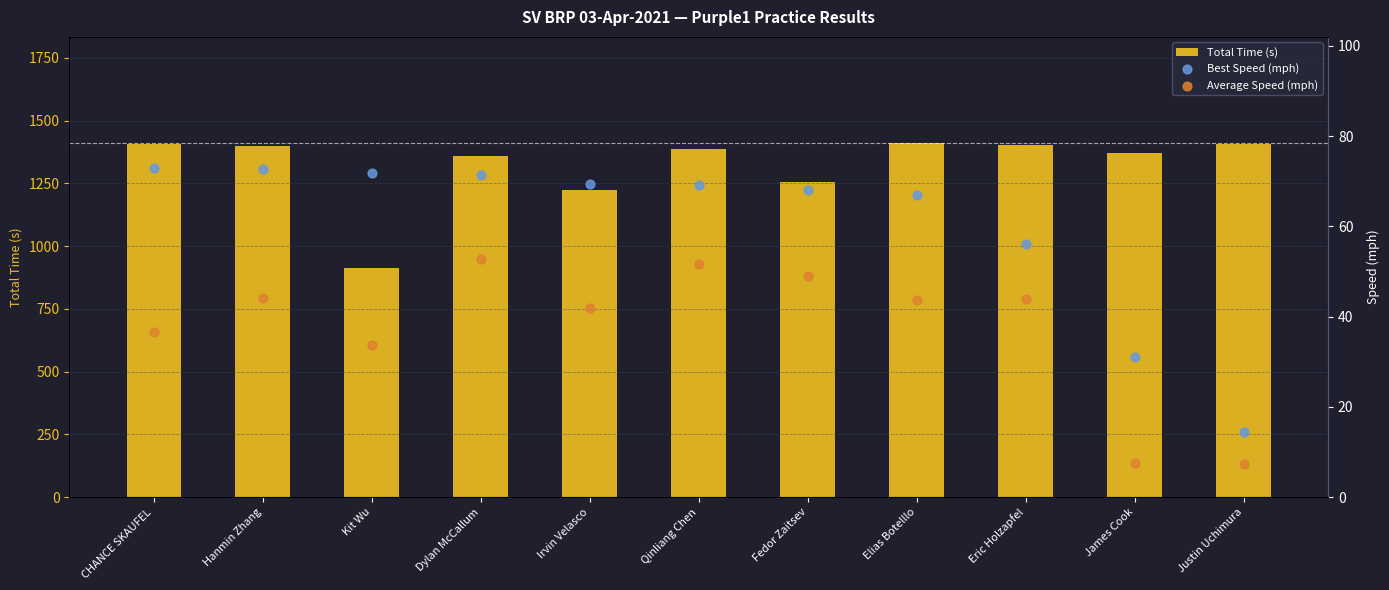

Which series has the largest total across all categories?

Total Time (s)